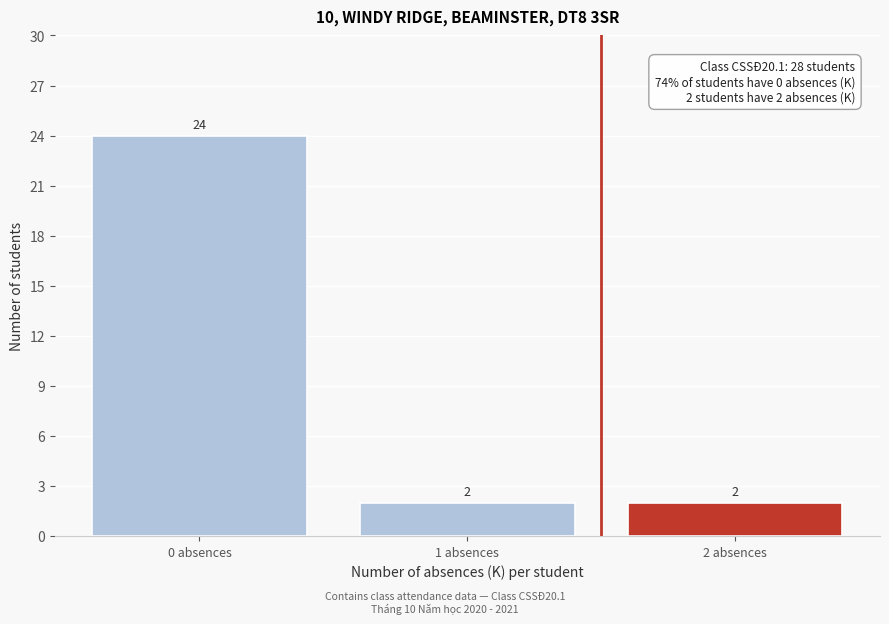

Reading left to right, extract all data points from this chart.

0 absences=24	1 absences=2	2 absences=2